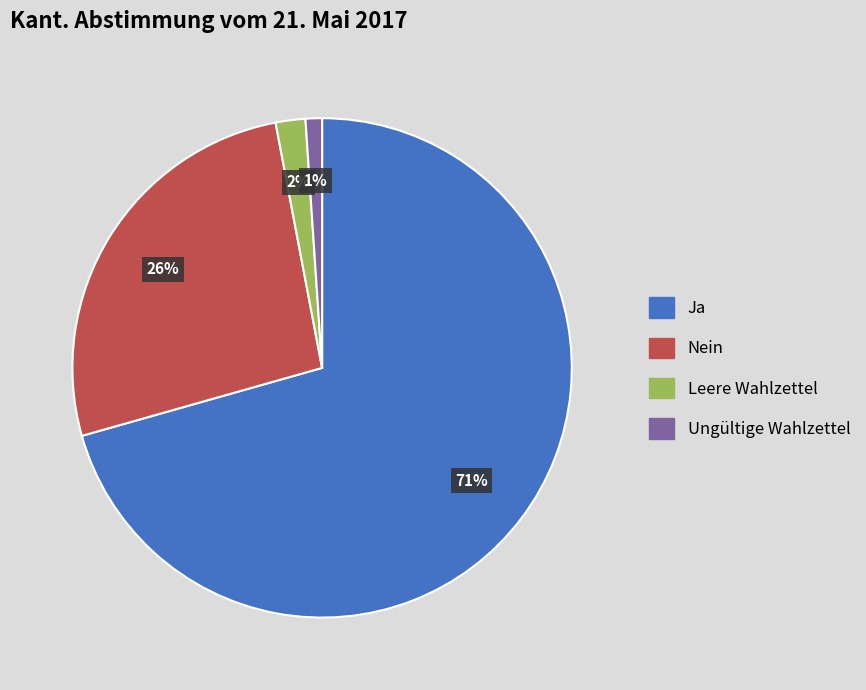

Which slice is the smallest?

Ungültige Wahlzettel